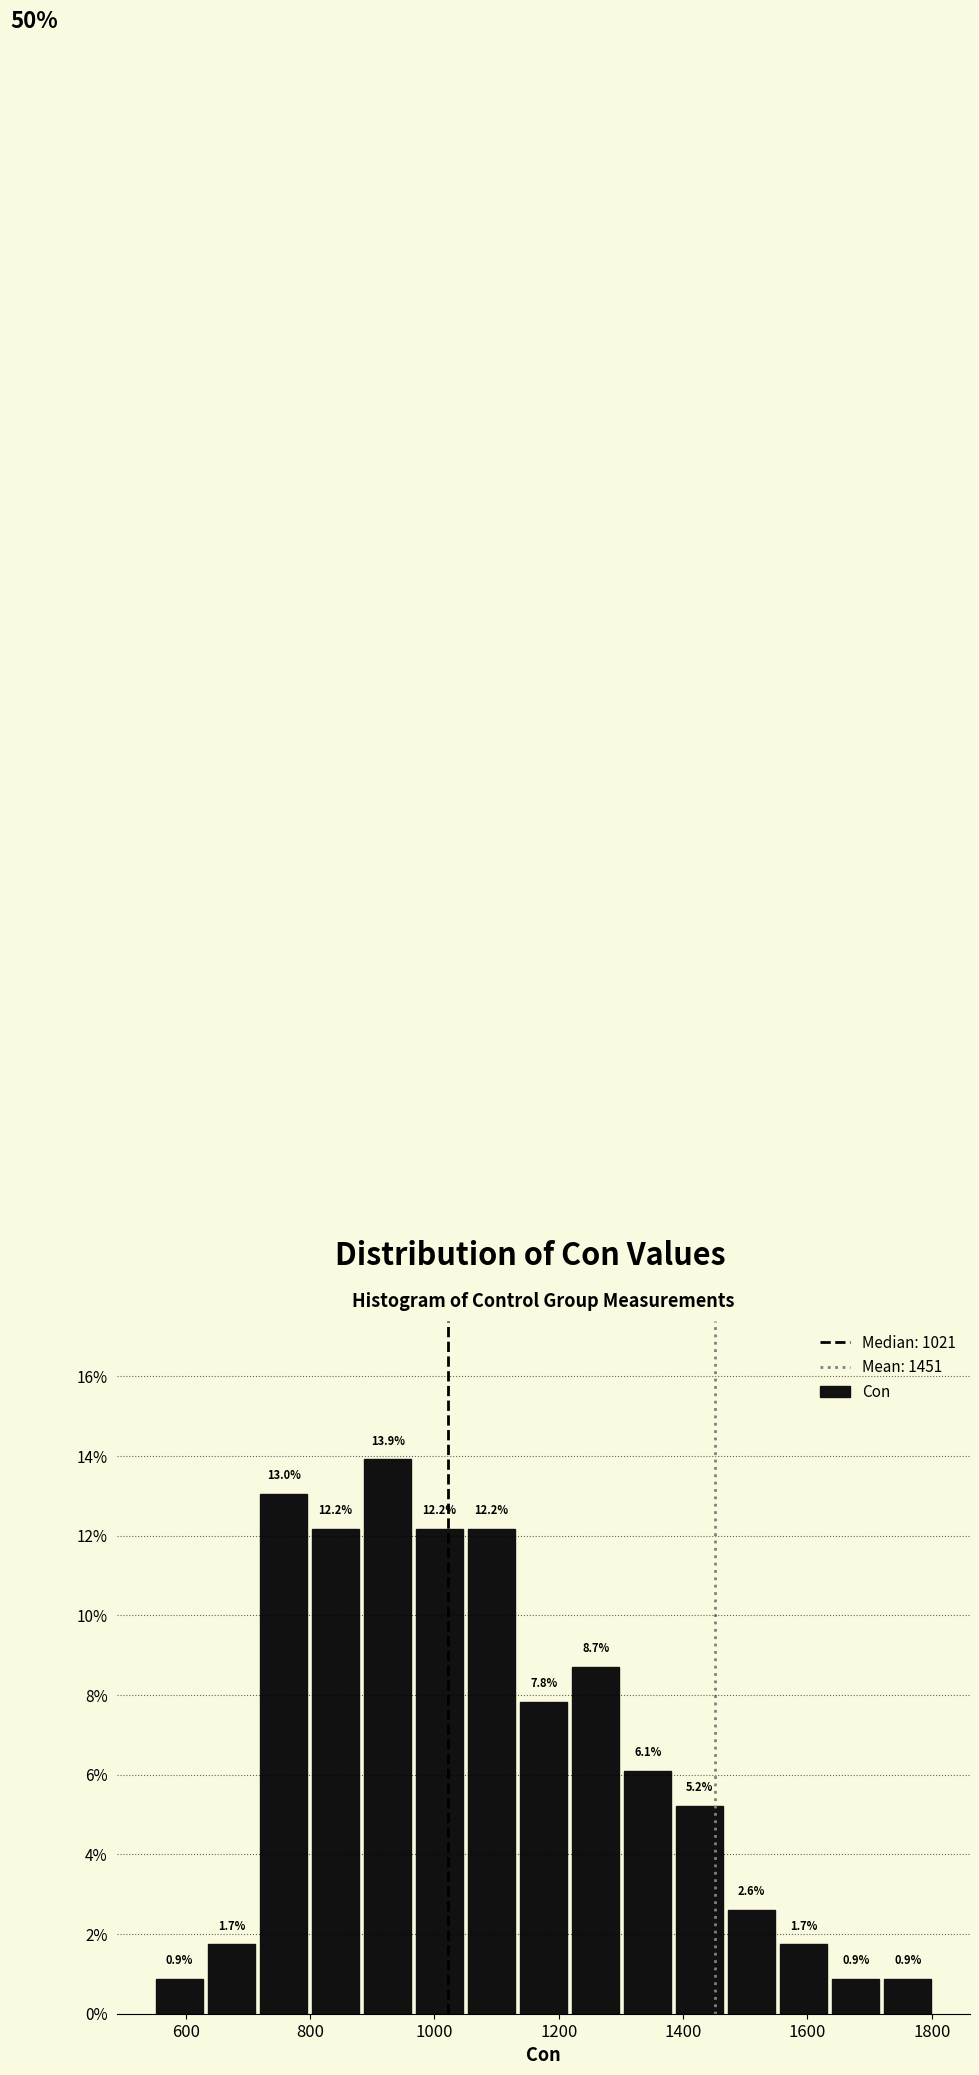

What is the height of the bar covering 1220 to 1300 on the x-axis? The bar edges are not printed on the chart, so give them approximately, as read against the axis.

8.7